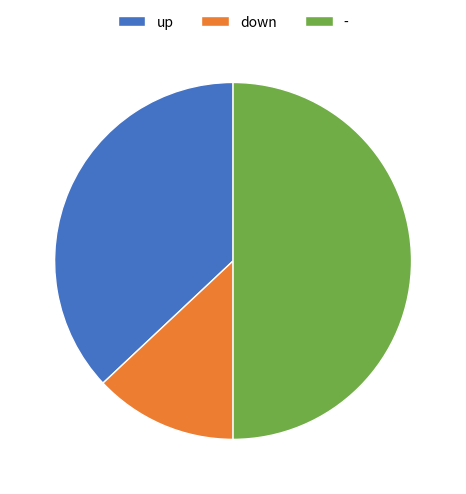

Which has a higher value, - or up?

-